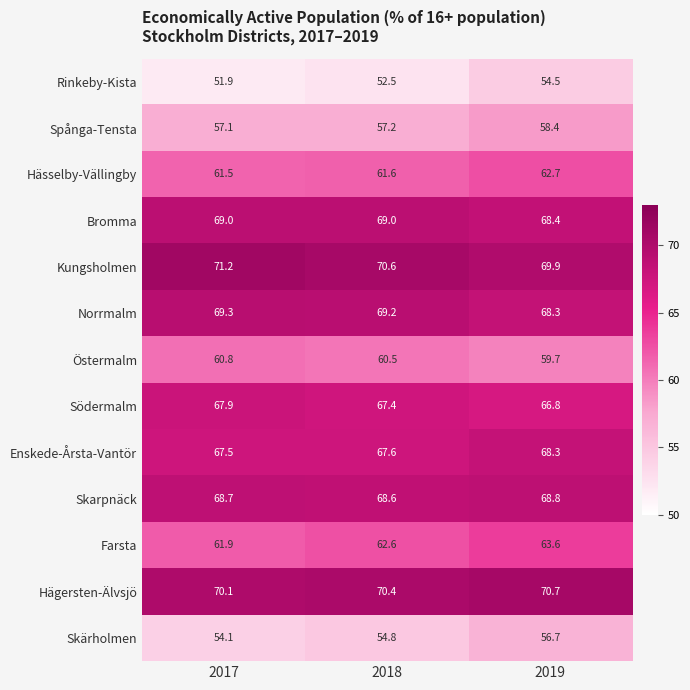

How many data points does each series have?

3